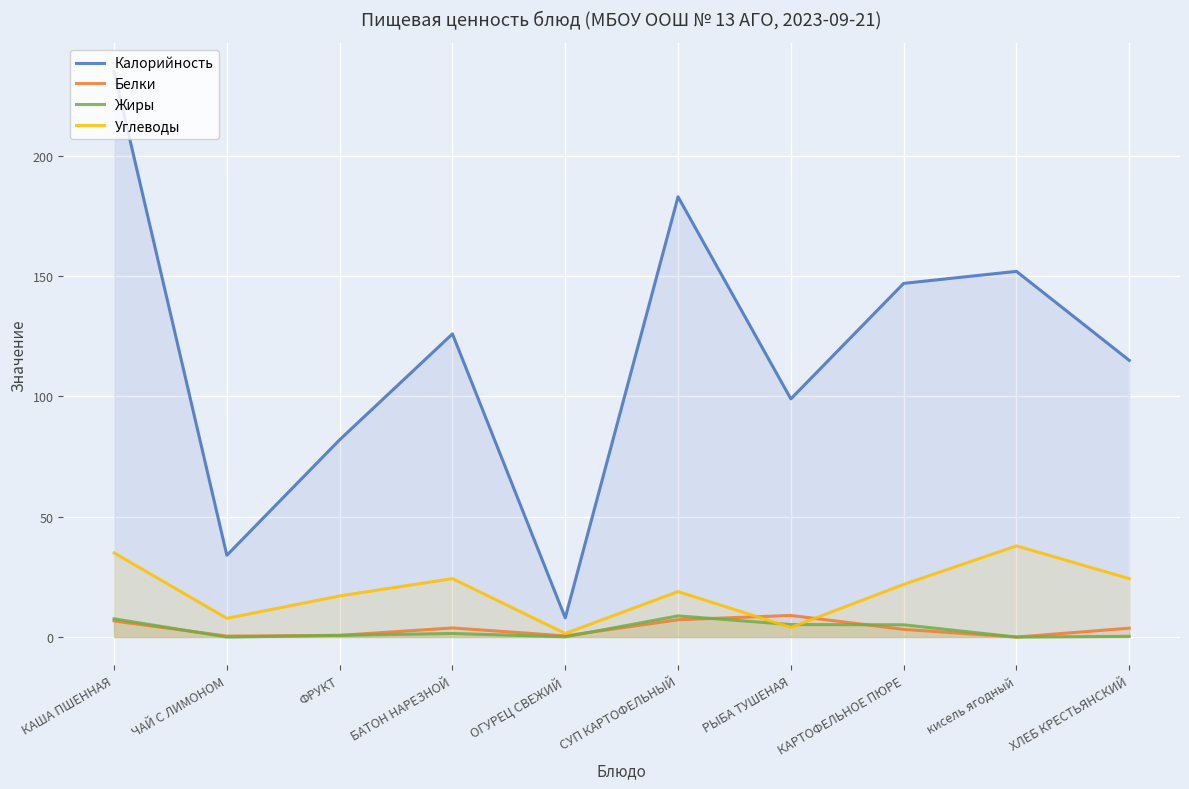

Rank the series at КАРТОФЕЛЬНОЕ ПЮРЕ from lowest to highest value.

Белки, Жиры, Углеводы, Калорийность